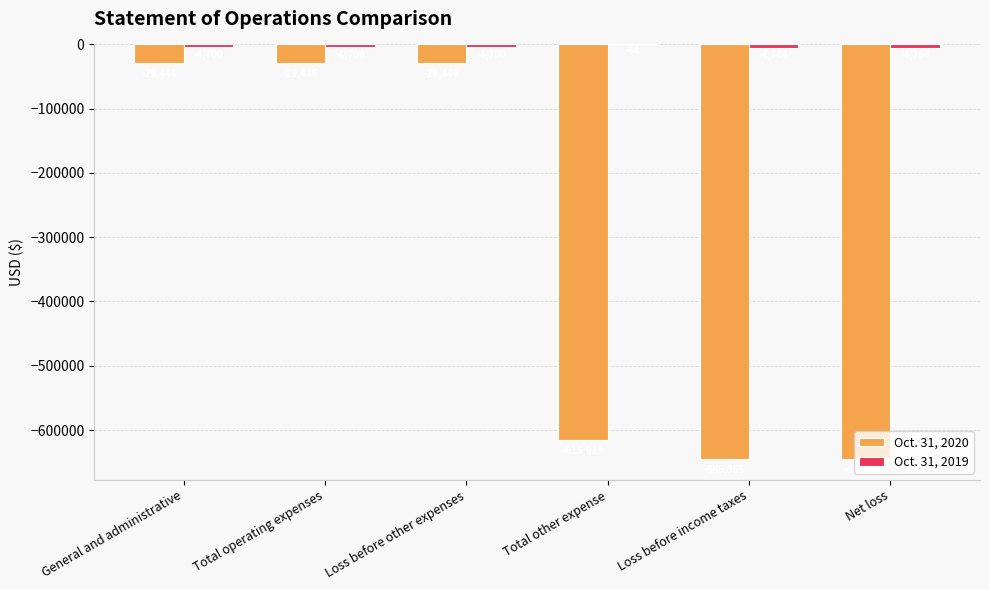

Which series changed the most between Loss before other expenses and Loss before income taxes?

Oct. 31, 2020